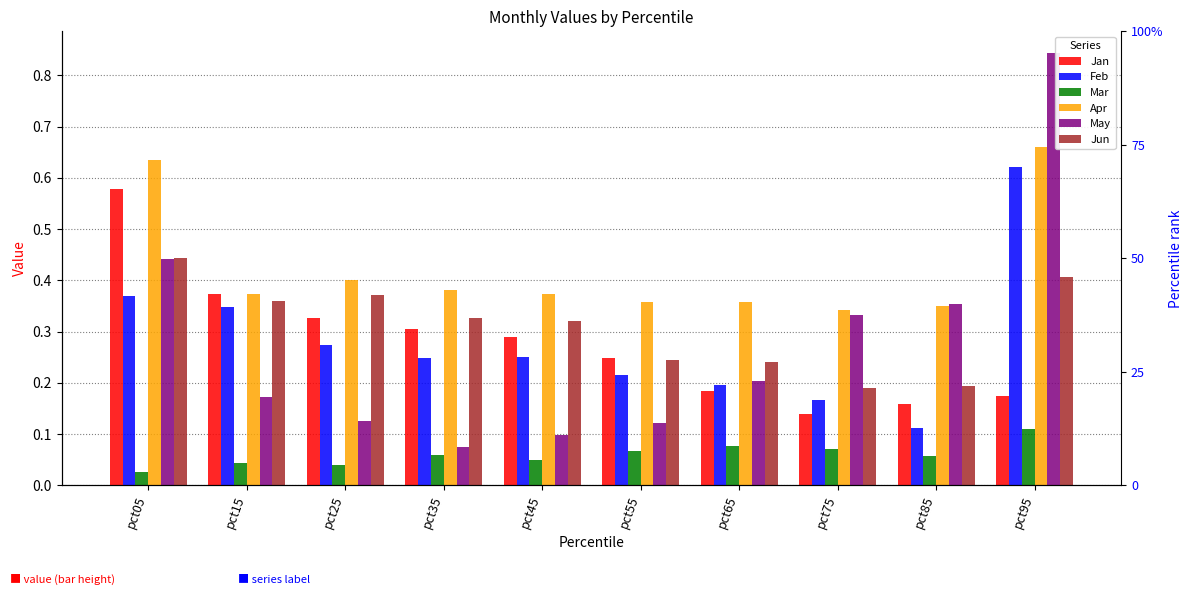

What is the value of the Feb bar at the 4th from the left?

0.2